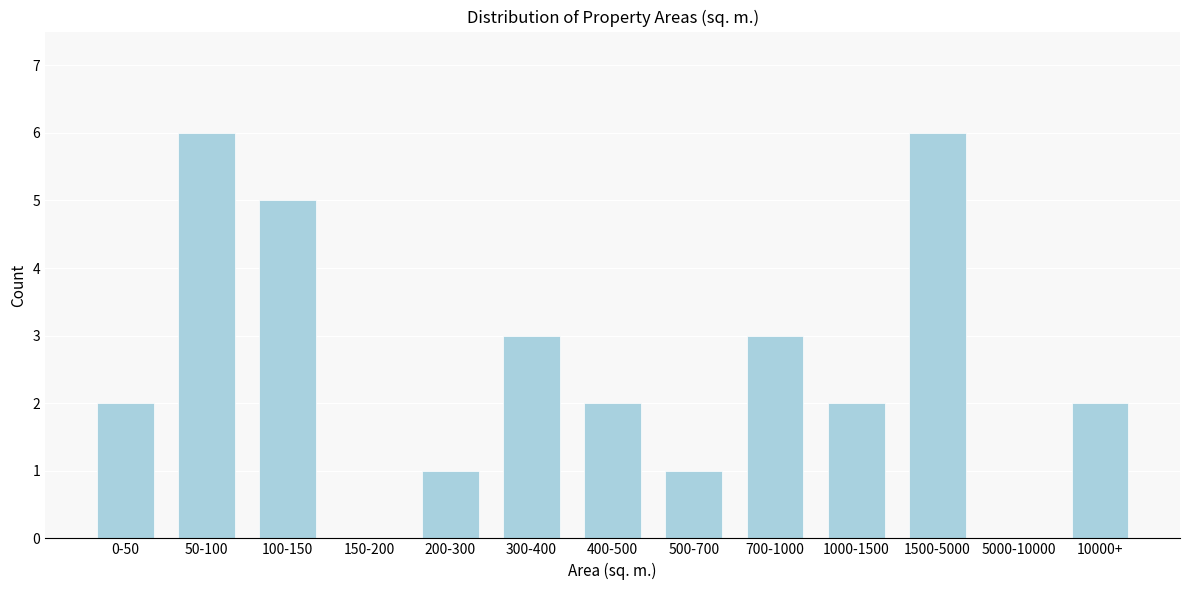

Reading left to right, what are all the values shown in this chart?

0-50=2	50-100=6	100-150=5	150-200=0	200-300=1	300-400=3	400-500=2	500-700=1	700-1000=3	1000-1500=2	1500-5000=6	5000-10000=0	10000+=2